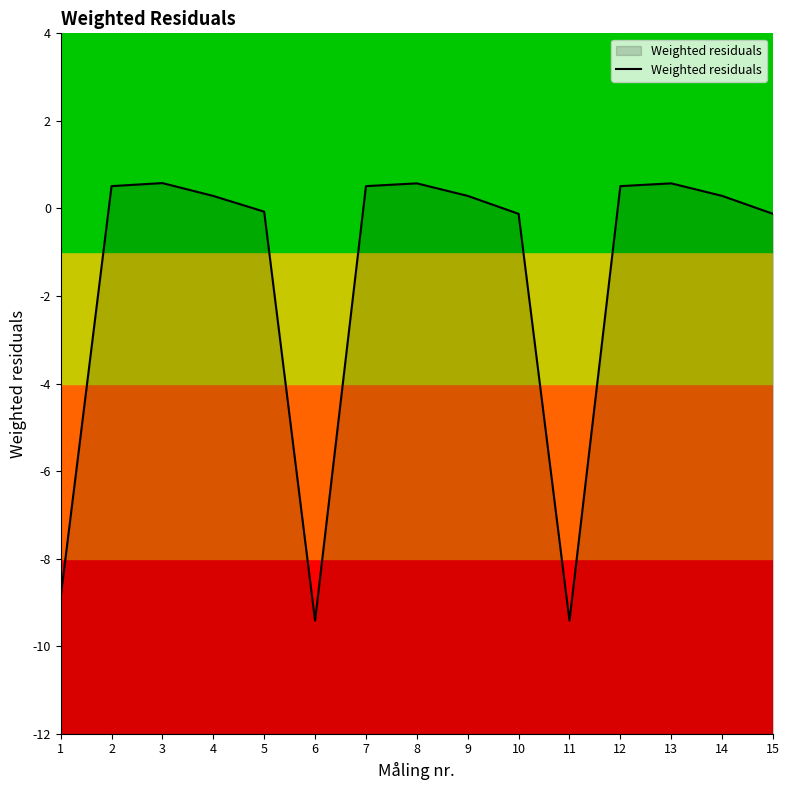

Between 1 and 15, which is larger?

15